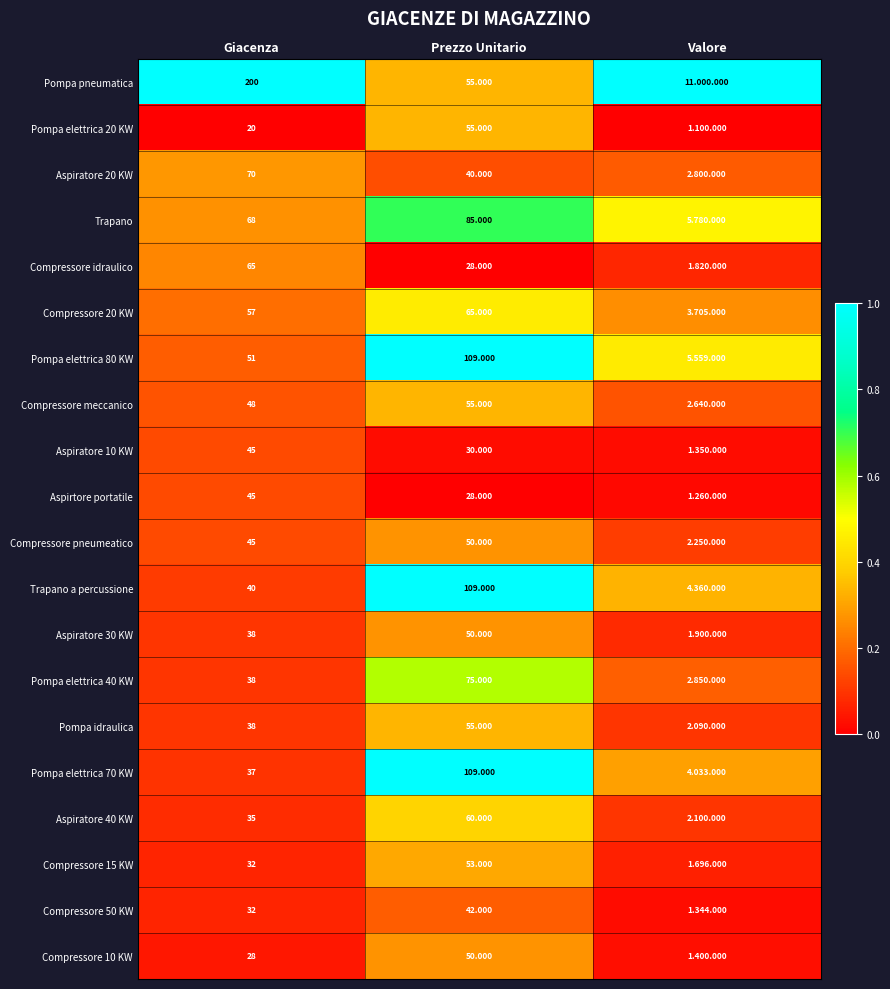

Is the value of Trapano a percussione at Prezzo Unitario greater than the value of Compressore idraulico at Giacenza?

Yes